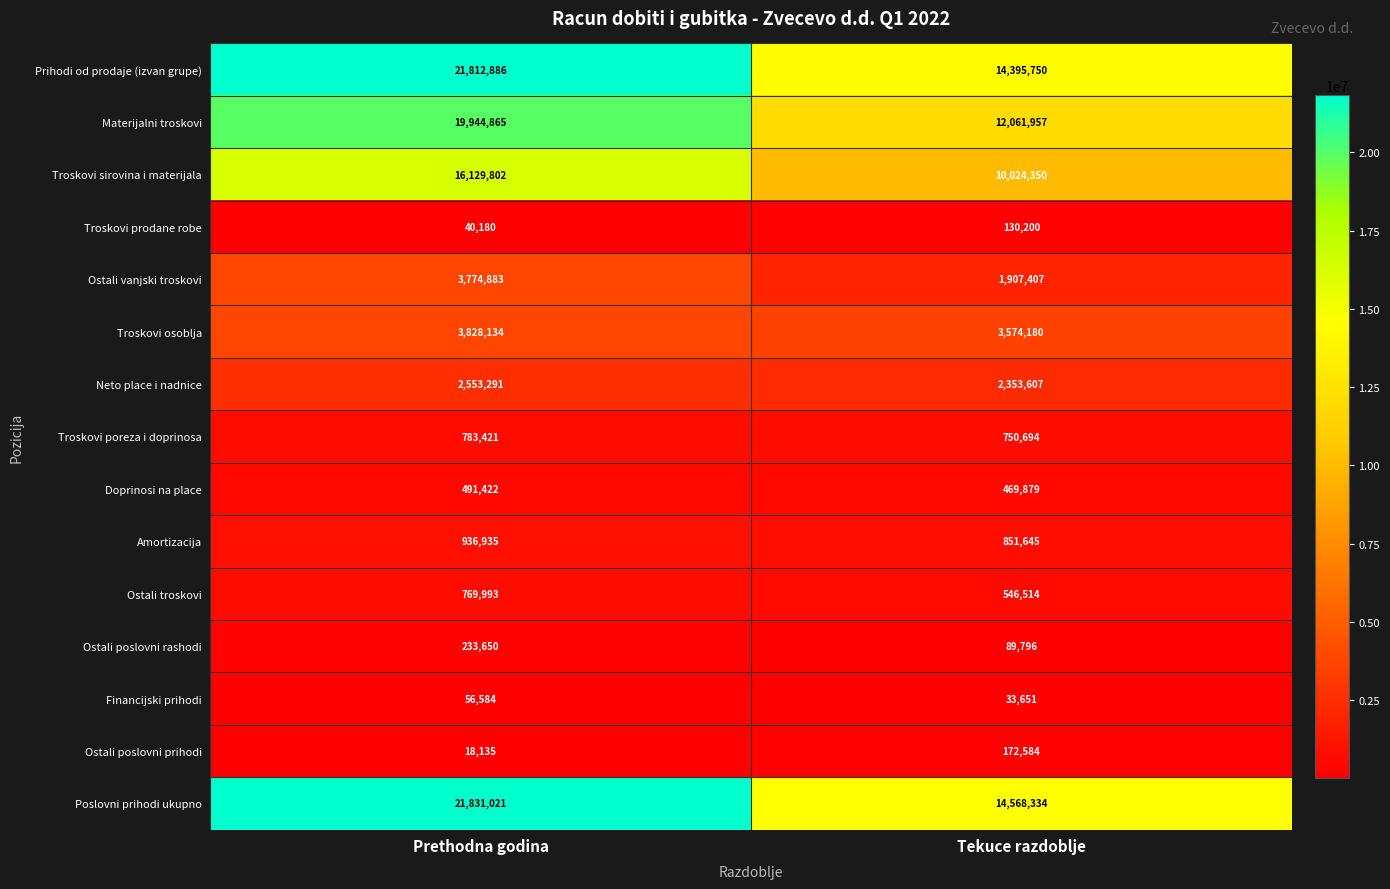

Reading left to right, what are all the values shown in this chart?

Prihodi od prodaje (izvan grupe): Prethodna godina=21812886	Tekuce razdoblje=14395750
Materijalni troskovi: Prethodna godina=19944865	Tekuce razdoblje=12061957
Troskovi sirovina i materijala: Prethodna godina=16129802	Tekuce razdoblje=10024350
Troskovi prodane robe: Prethodna godina=40180	Tekuce razdoblje=130200
Ostali vanjski troskovi: Prethodna godina=3774883	Tekuce razdoblje=1907407
Troskovi osoblja: Prethodna godina=3828134	Tekuce razdoblje=3574180
Neto place i nadnice: Prethodna godina=2553291	Tekuce razdoblje=2353607
Troskovi poreza i doprinosa: Prethodna godina=783421	Tekuce razdoblje=750694
Doprinosi na place: Prethodna godina=491422	Tekuce razdoblje=469879
Amortizacija: Prethodna godina=936935	Tekuce razdoblje=851645
Ostali troskovi: Prethodna godina=769993	Tekuce razdoblje=546514
Ostali poslovni rashodi: Prethodna godina=233650	Tekuce razdoblje=89796
Financijski prihodi: Prethodna godina=56584	Tekuce razdoblje=33651
Ostali poslovni prihodi: Prethodna godina=18135	Tekuce razdoblje=172584
Poslovni prihodi ukupno: Prethodna godina=21831021	Tekuce razdoblje=14568334